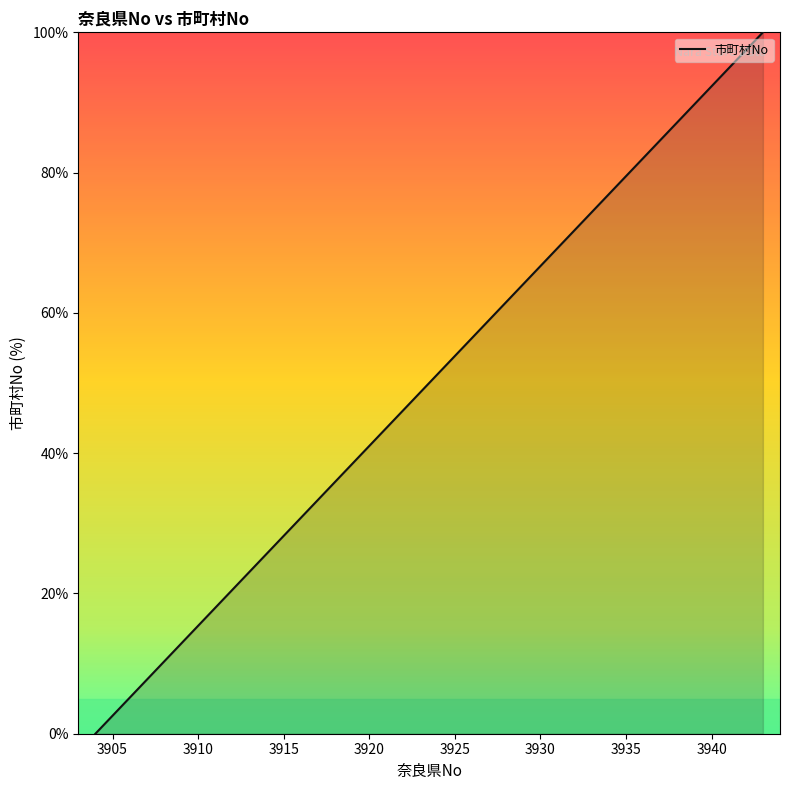

How many data points are above 51?

20